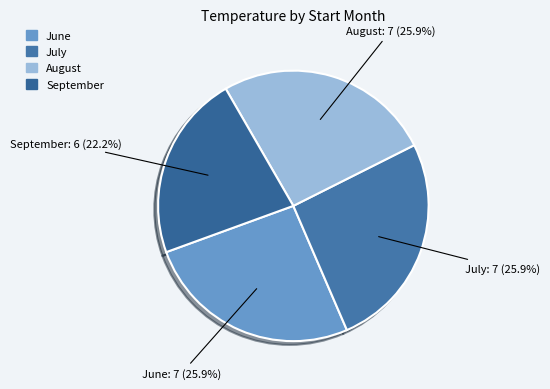

Is there a majority slice in this chart?

No